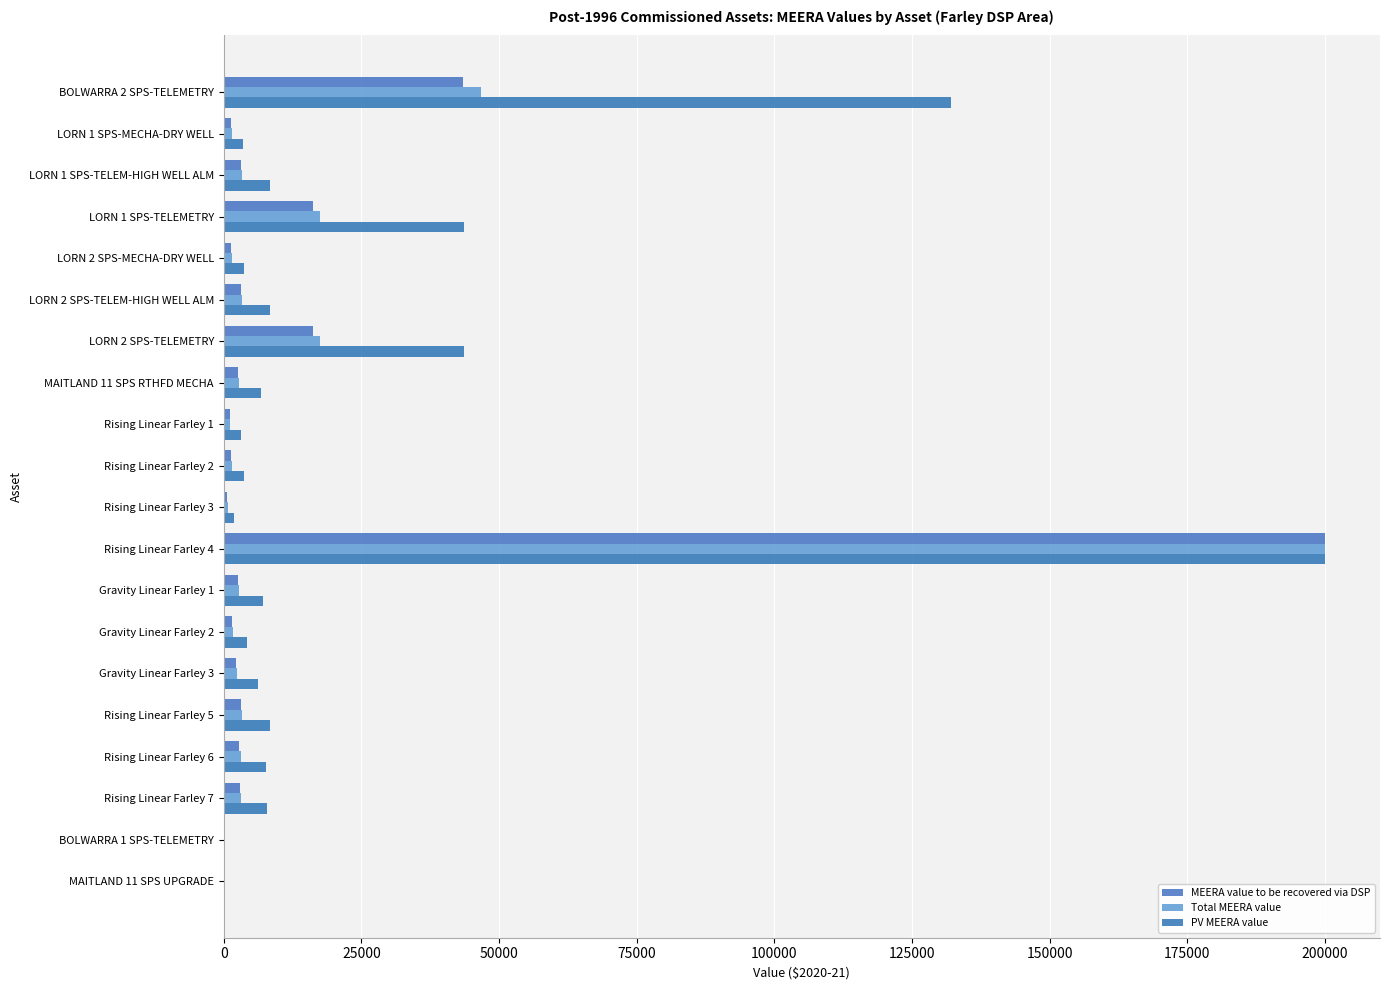

Which series has the largest total across all categories?

PV MEERA value